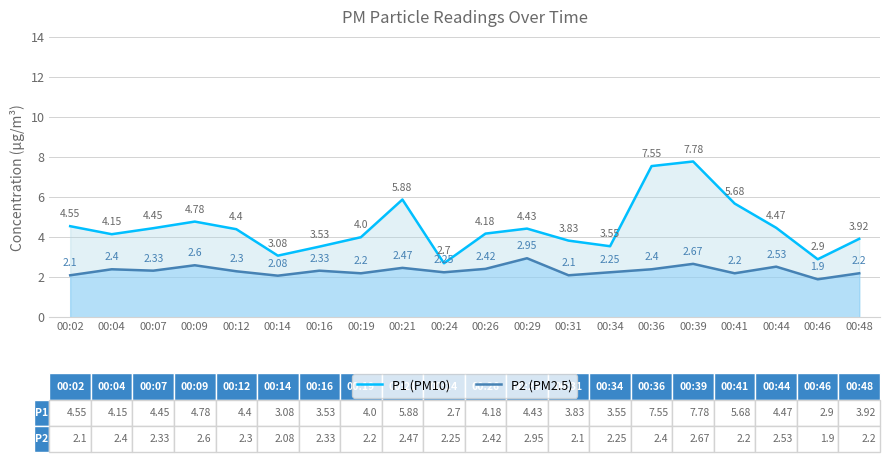

How many data points in P1 (PM10) are above 4?

12